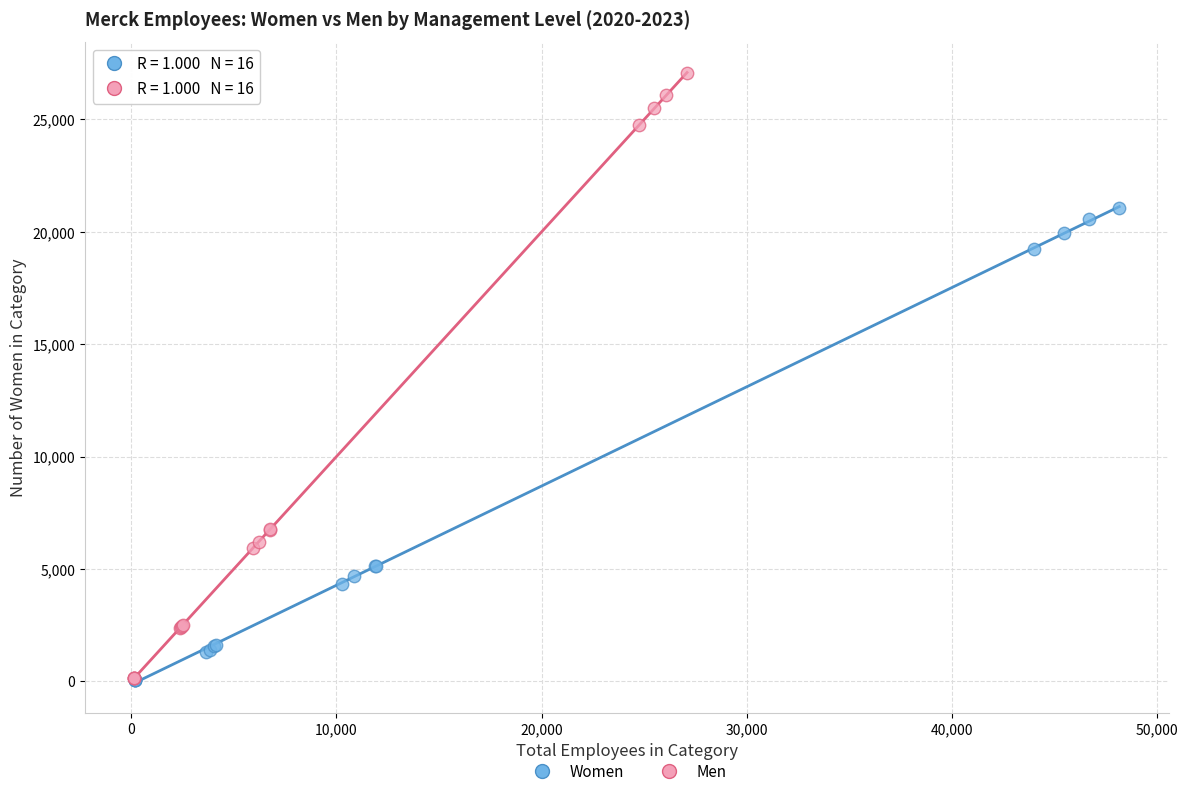

What are all the series names shown in the legend?

Women, Men